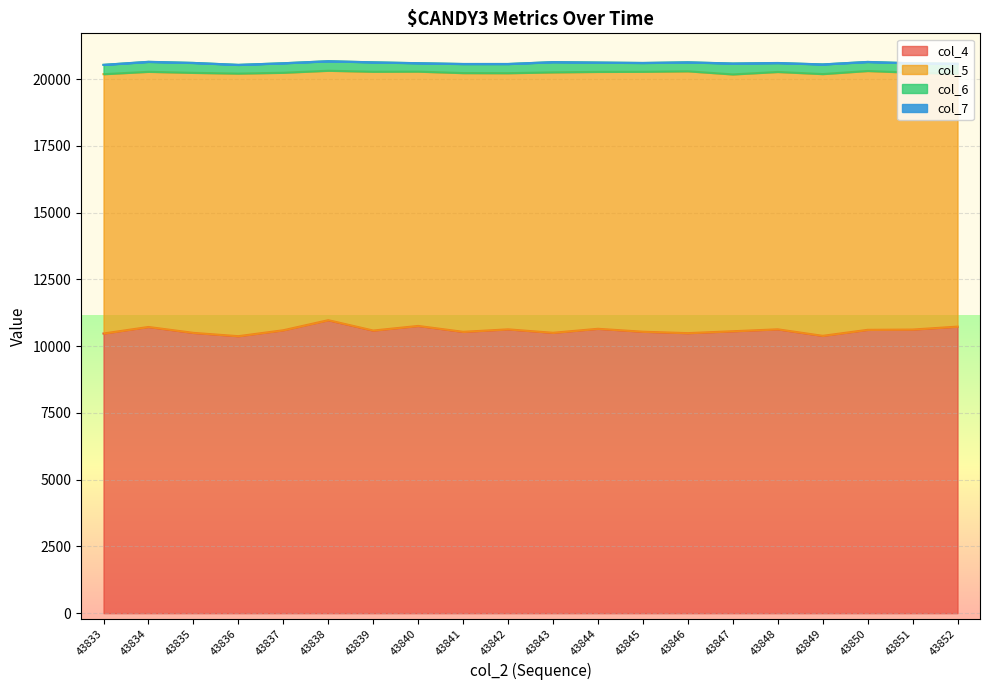

Which label corresponds to the largest value in the chart?

43838